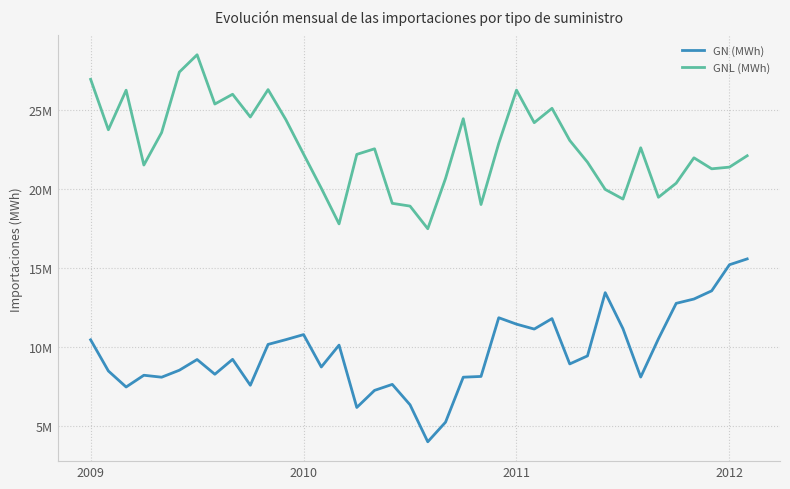

Is this an area chart (filled region under the line)?

No